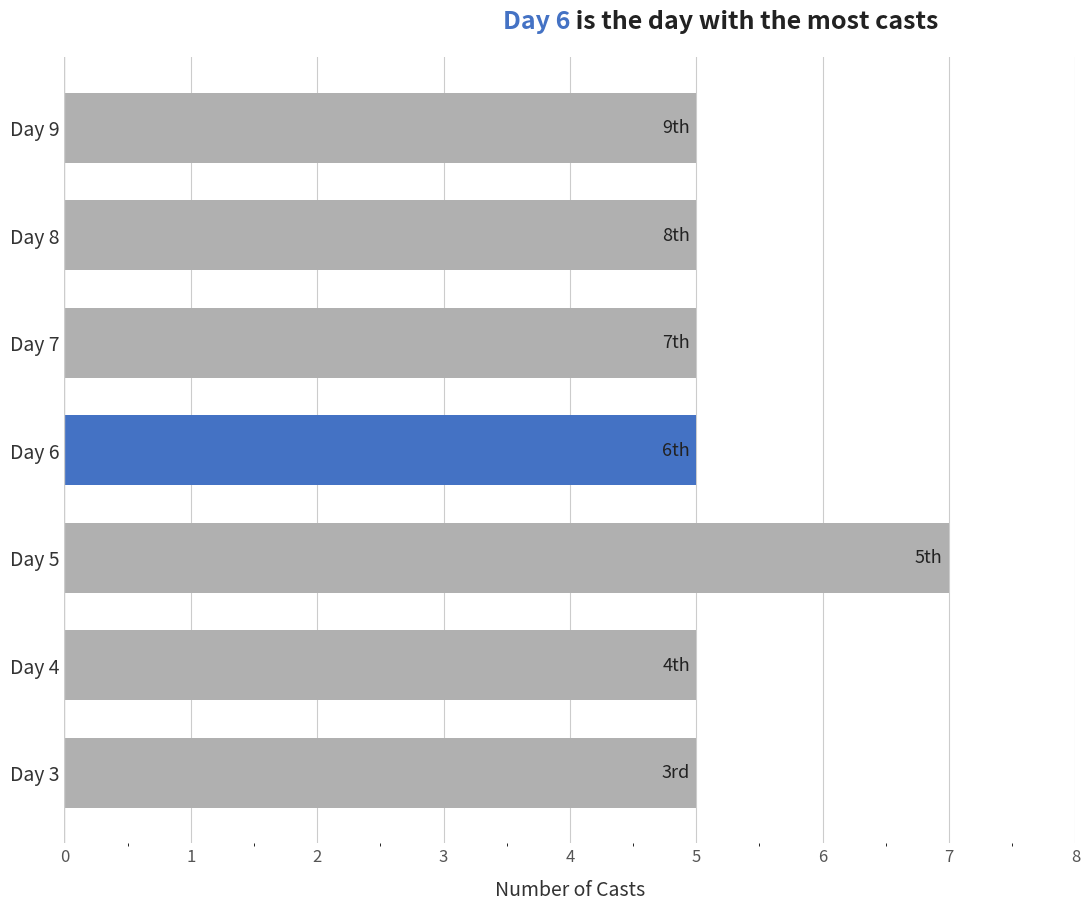

How many values are between 5 and 6?

6